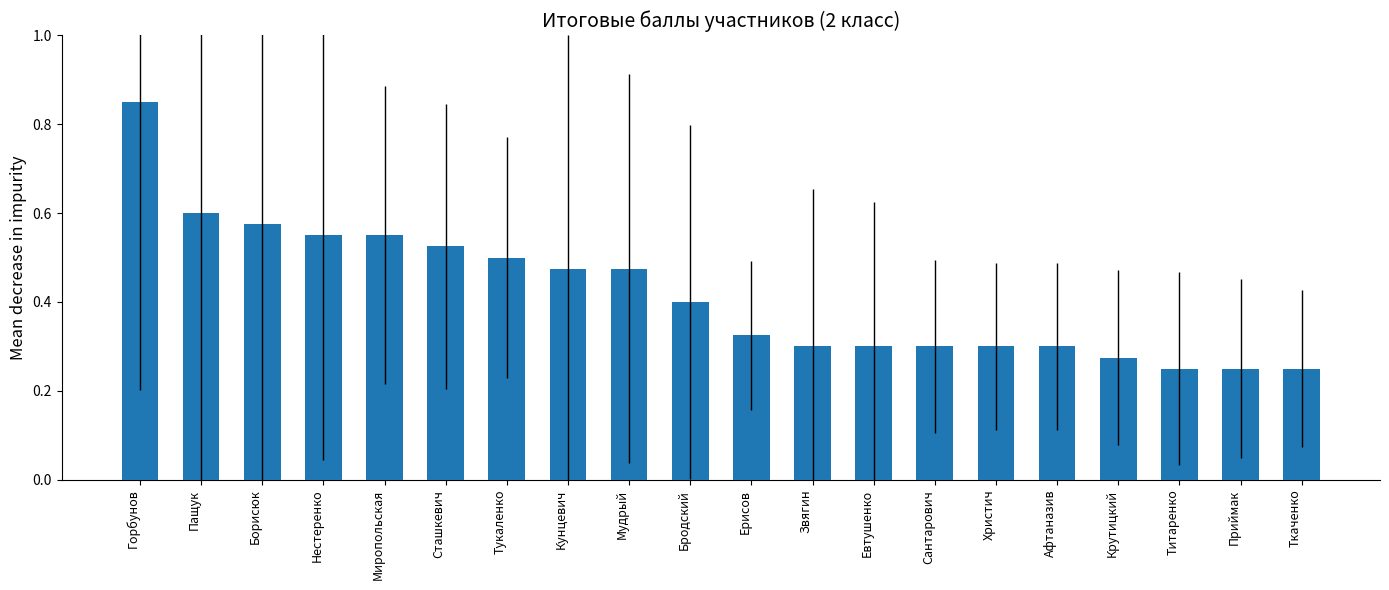

True or false: the data shows 0.3 at Христич.

True